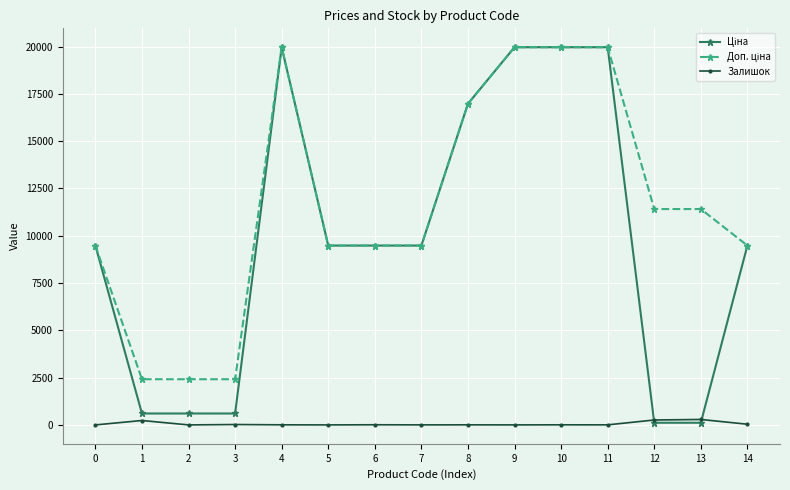

How many series are shown in this chart?

3